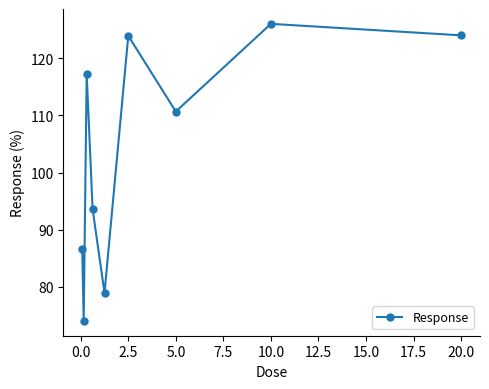

How many points are higher than both their immediate neighbors (excluding endpoints)?

3